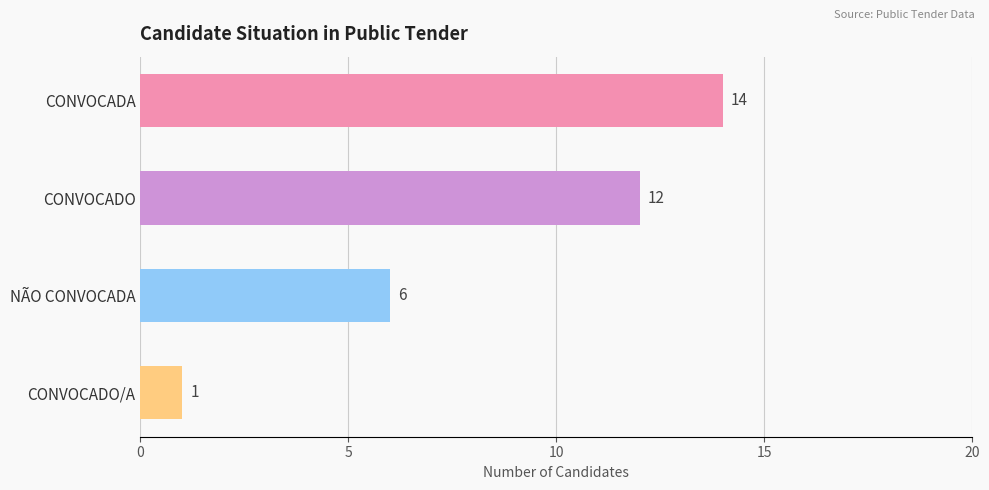

At which label is the value closest to 7?

NÃO CONVOCADA